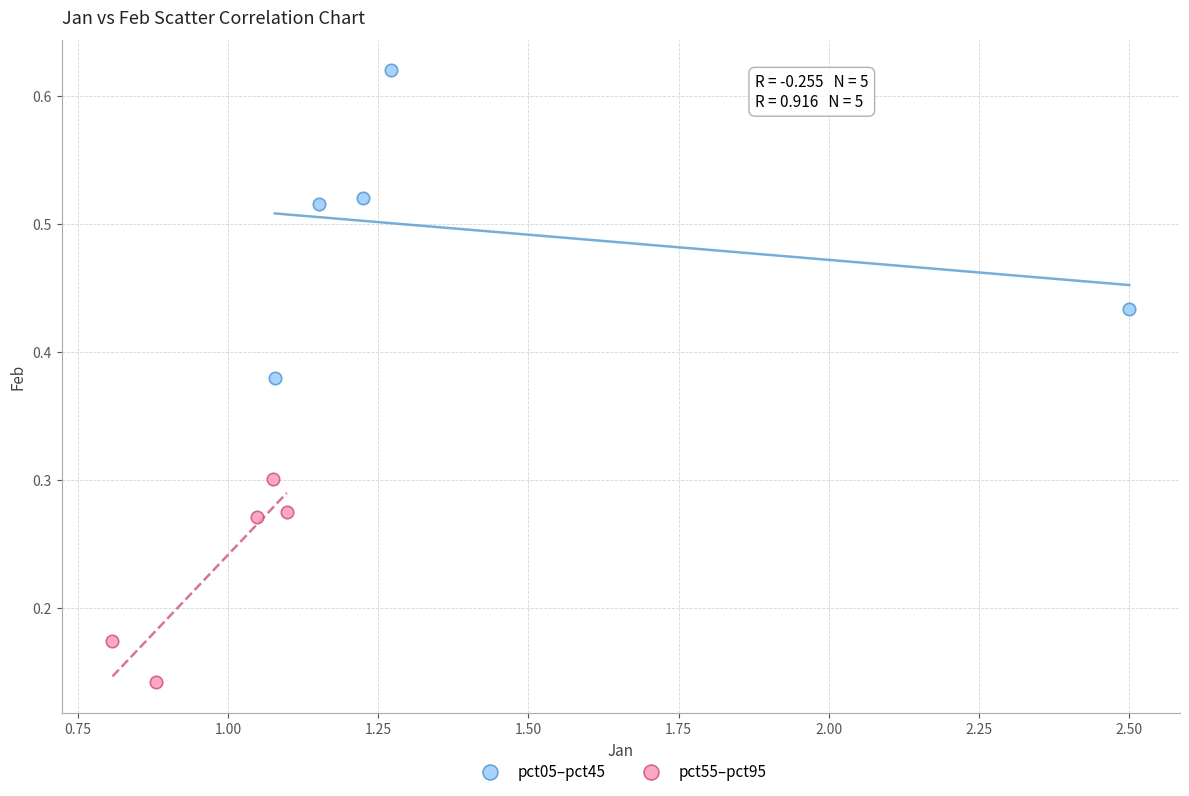

Which series contains the highest Y value?

pct05–pct45